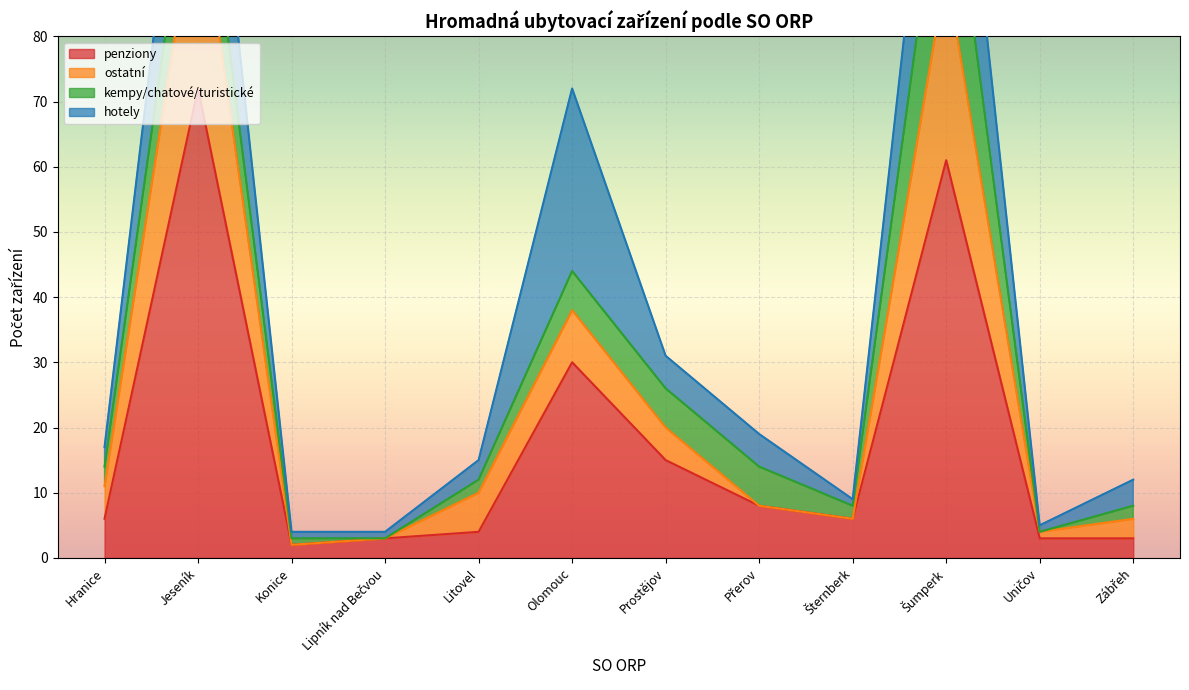

Which series has the widest spread of values?

ostatní